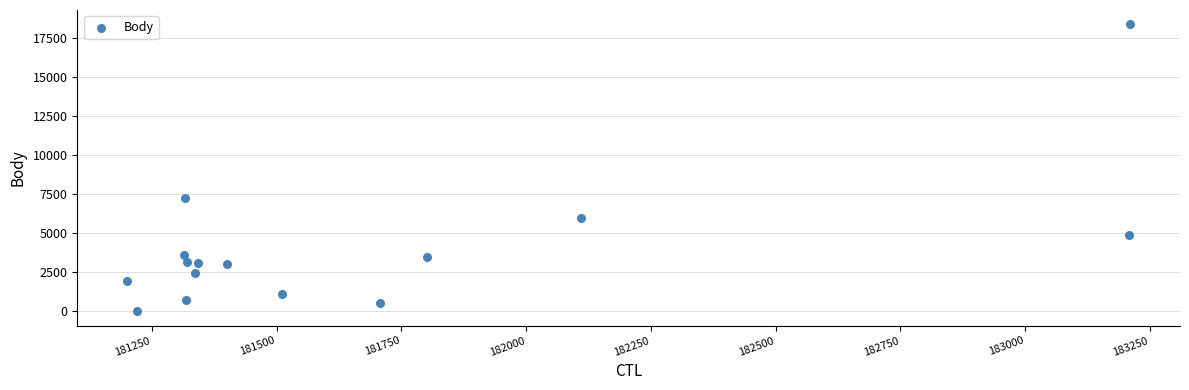

What Y value in the scatter plot is closest to 9179?

7244